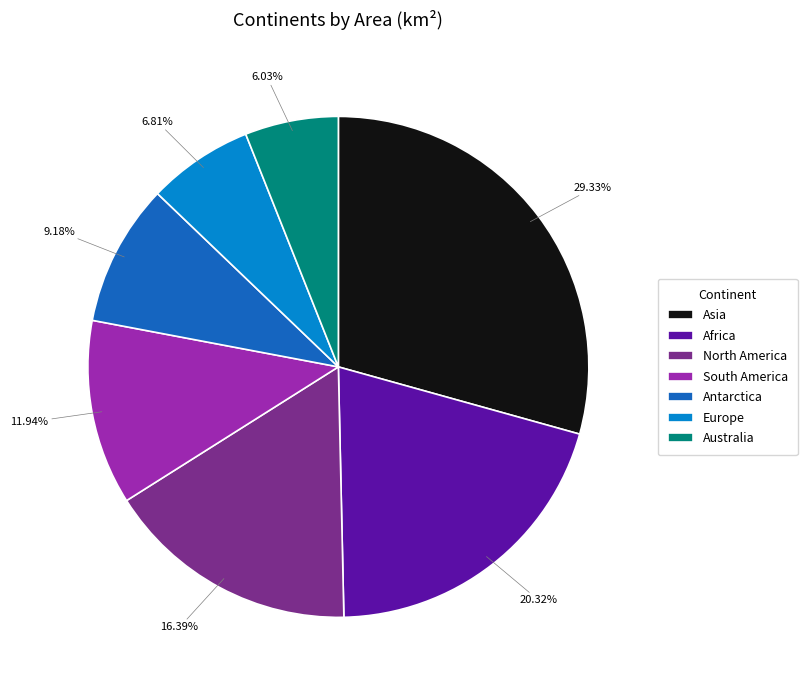

To the nearest percent, what percentage of the pie is Antarctica?

9%